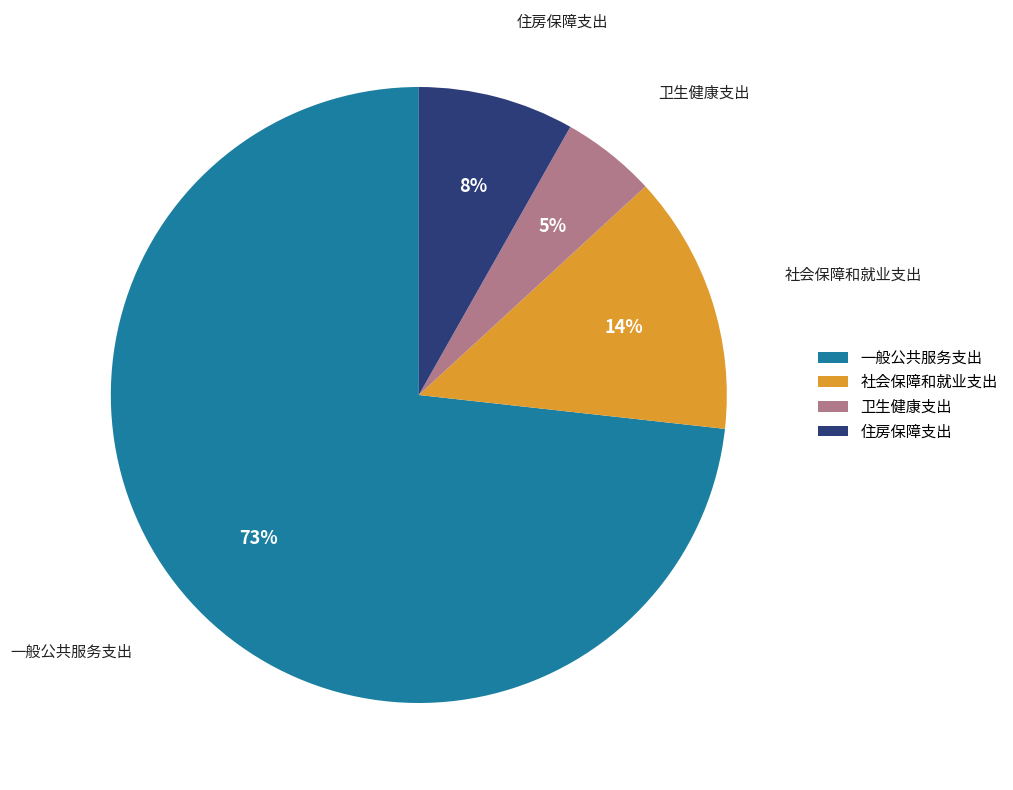

Combined, do 住房保障支出 and 社会保障和就业支出 account for over 50%?

No